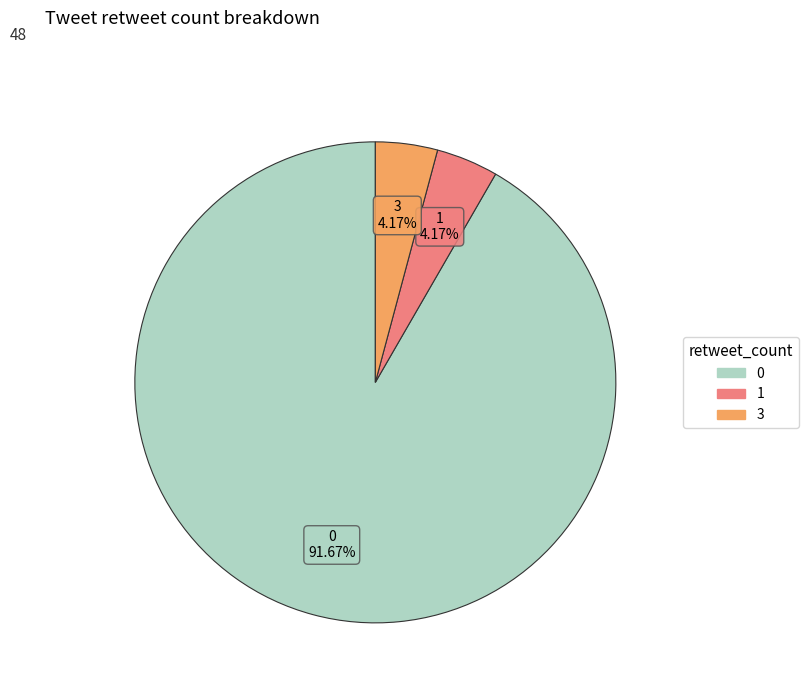

What is the ratio of the value at 0 to the value at 3?

22.0